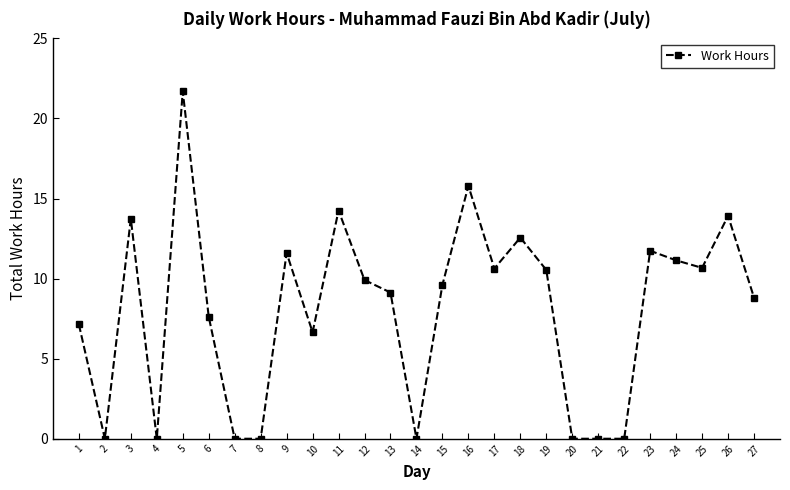

What is the difference between the maximum and second lowest values?

21.7